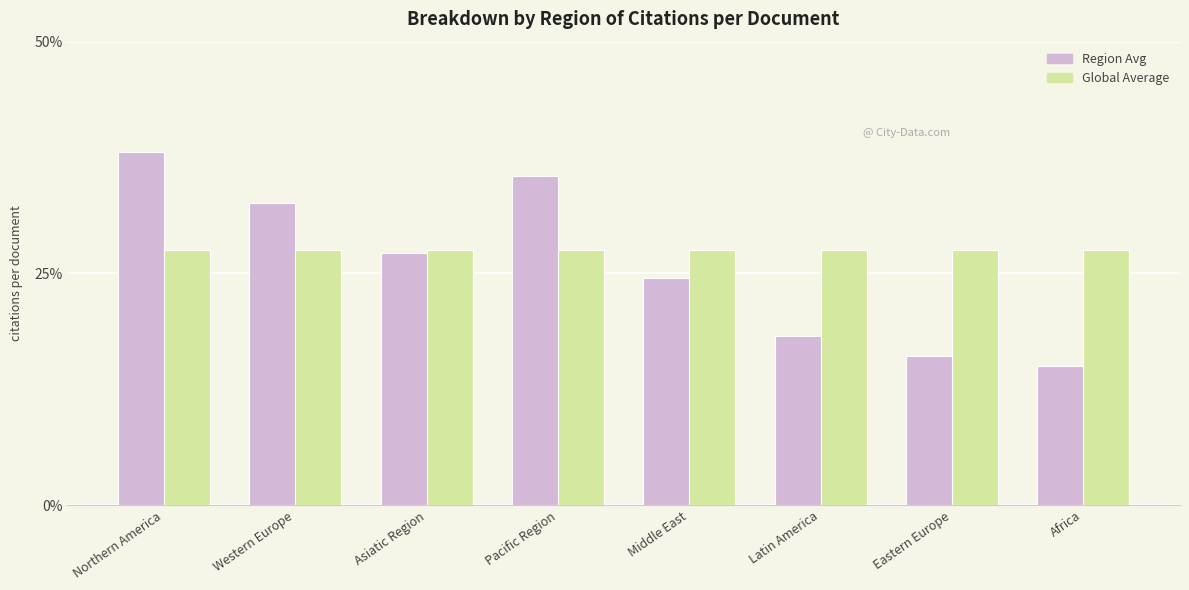

Which label corresponds to the smallest value in the chart?

Africa